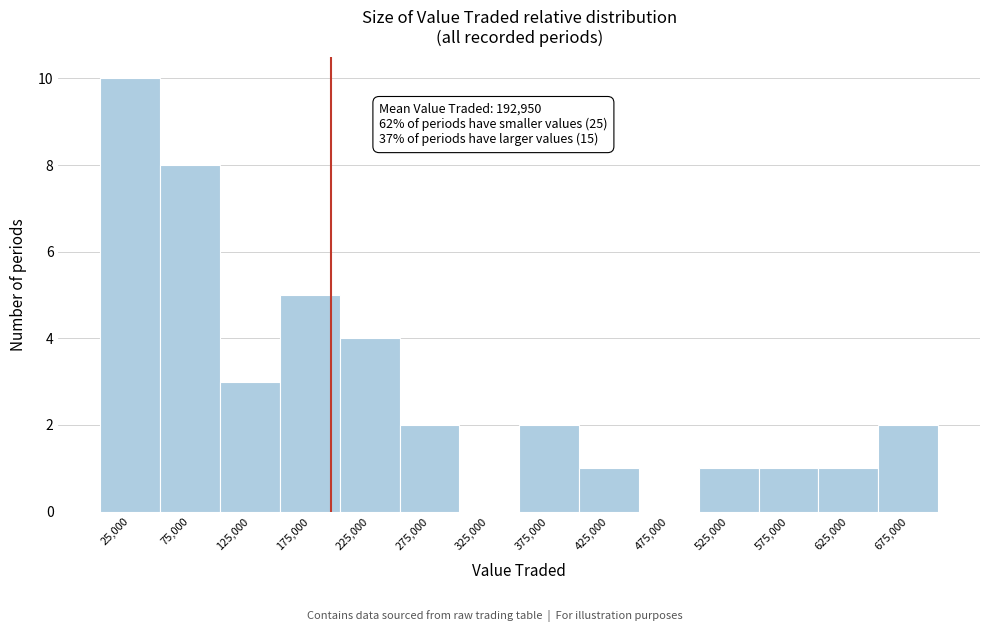

Over which range of the x-axis is the bar tallest?

0 to 50000